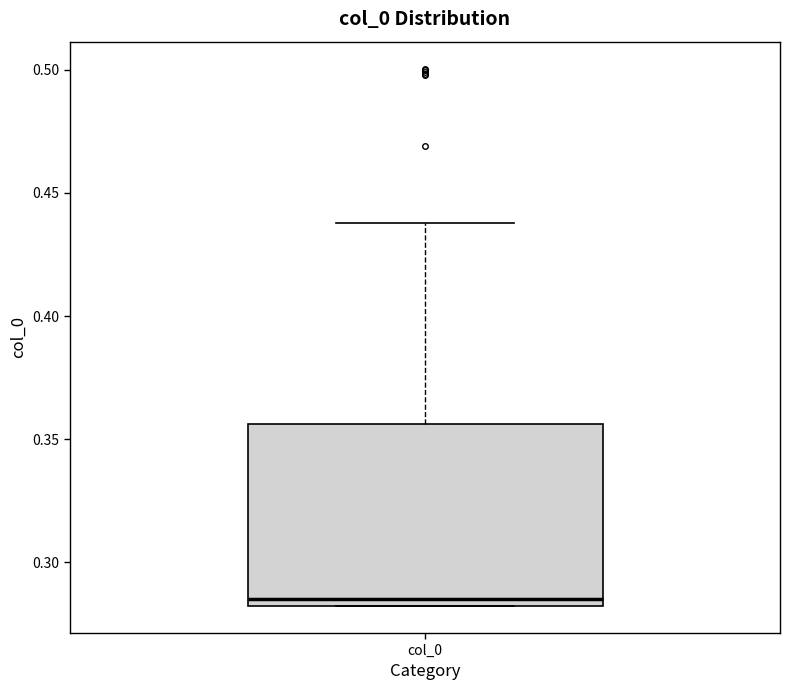

Where does the upper whisker of the box for col_0 end on the y-axis? The values are not printed on the chart, so give them approximately, as read against the axis.

0.440